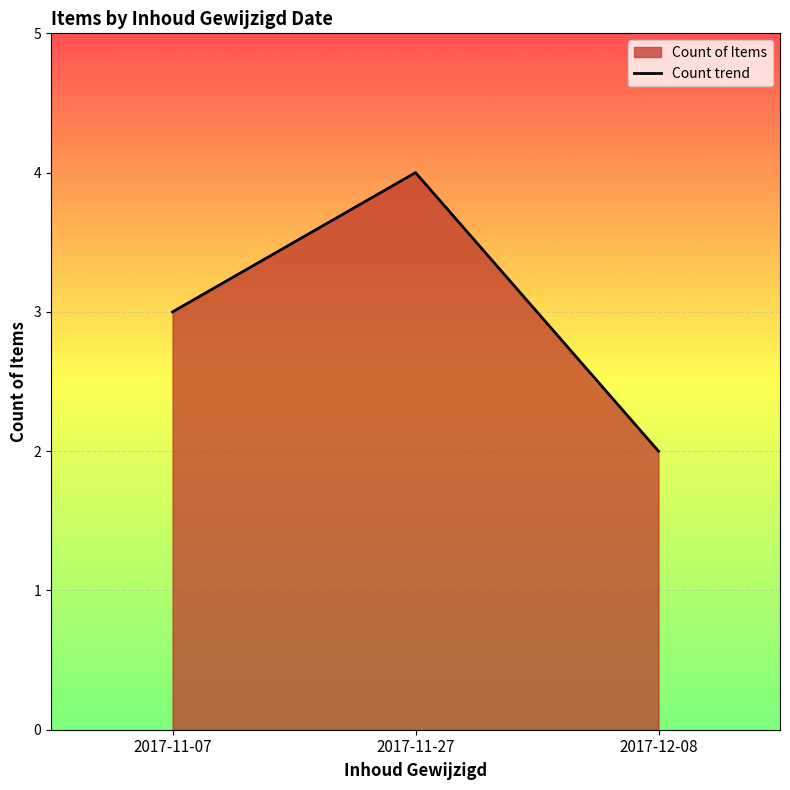

How many data points are less than 3?

1